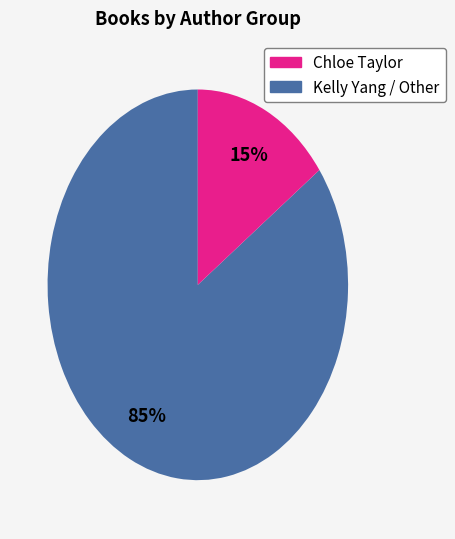

To the nearest percent, what is the difference between the largest and smallest slice percentages?

70%